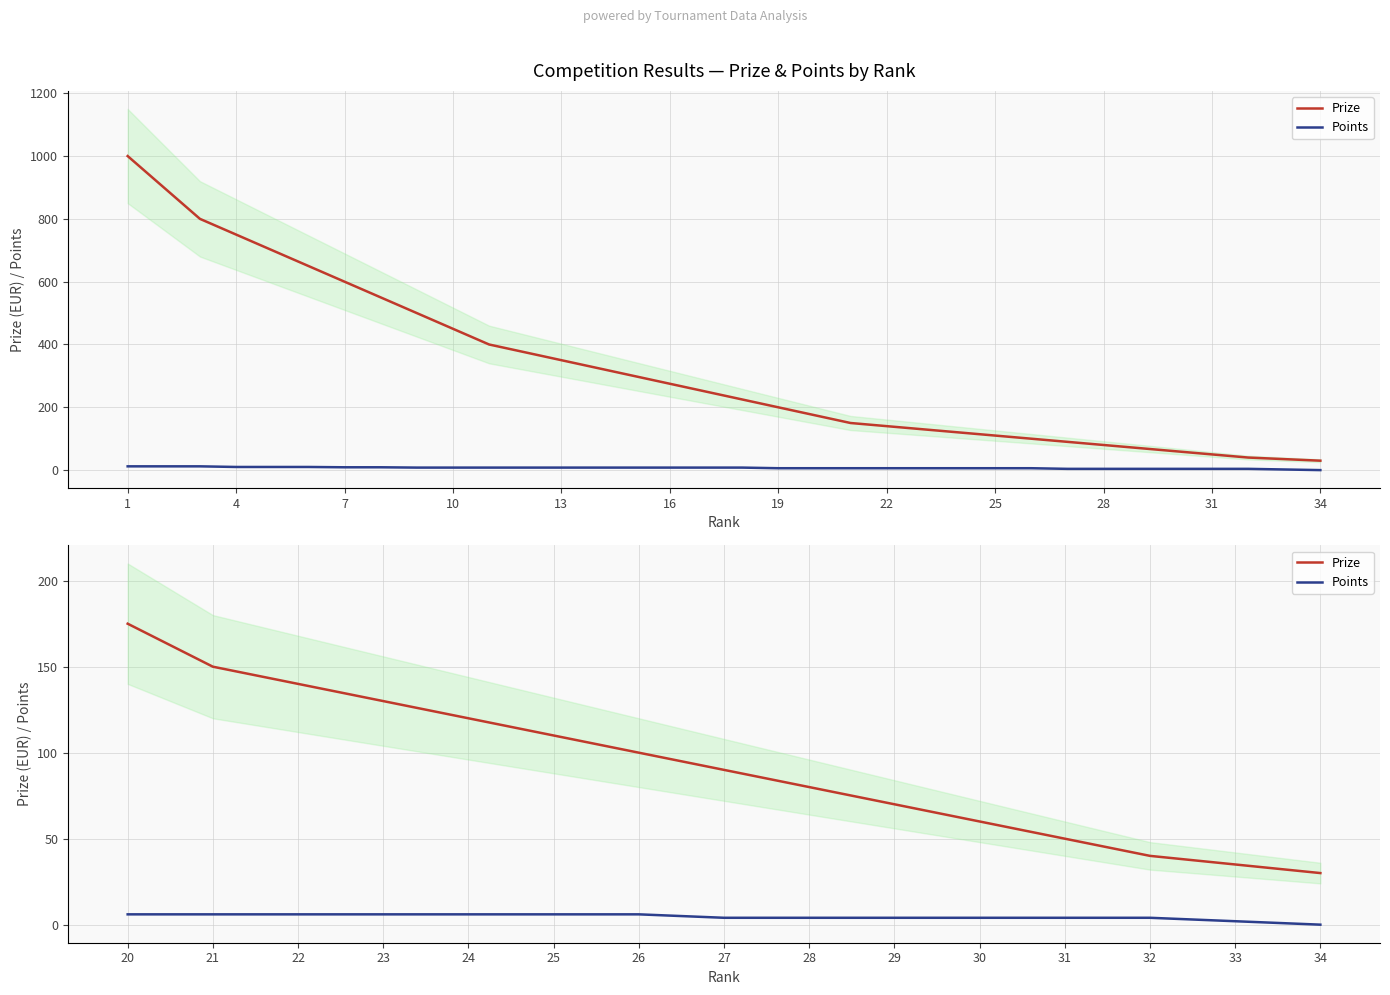

What is the average value of the Points series?

5